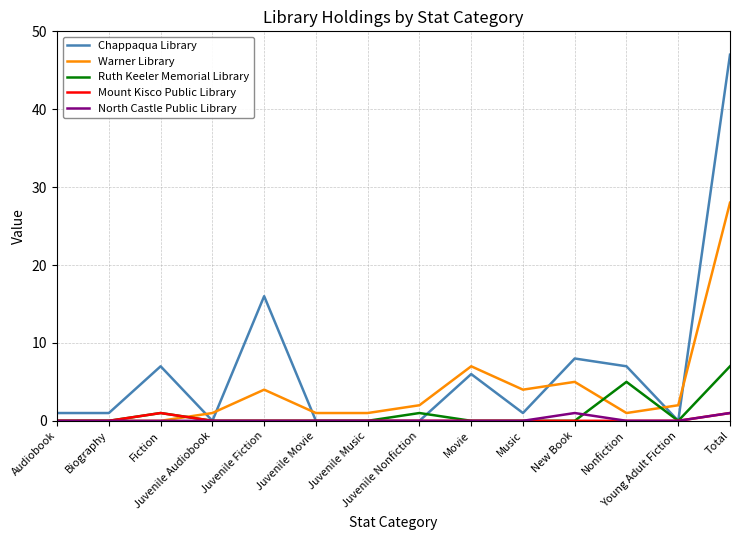

At which category does Mount Kisco Public Library reach its first local peak?

Fiction